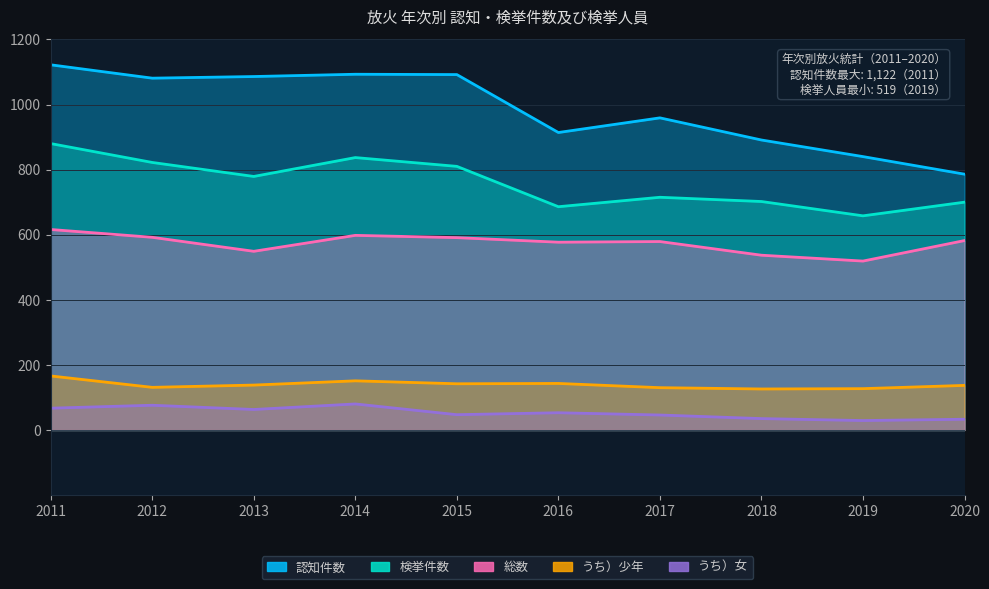

Reading left to right, extract all data points from this chart.

認知件数: 1122	1081	1086	1093	1092	914	959	891	840	786
検挙件数: 880	822	779	837	810	686	715	702	658	700
総数: 616	592	549	598	591	577	579	537	519	582
うち）少年: 166	131	138	151	142	143	130	126	127	137
うち）女: 67	76	63	80	47	53	46	35	29	33